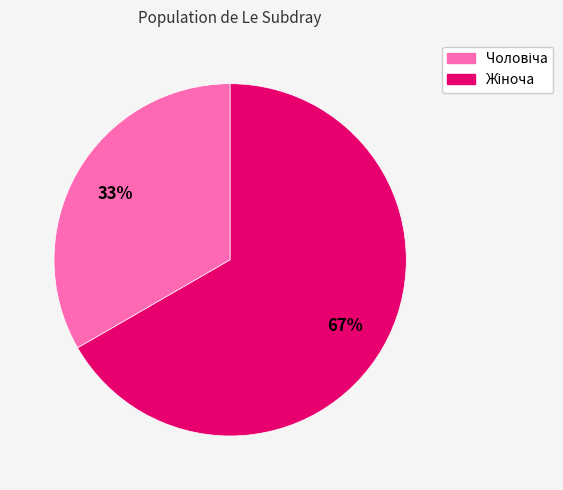

Is there any slice that represents more than half of the pie?

Yes